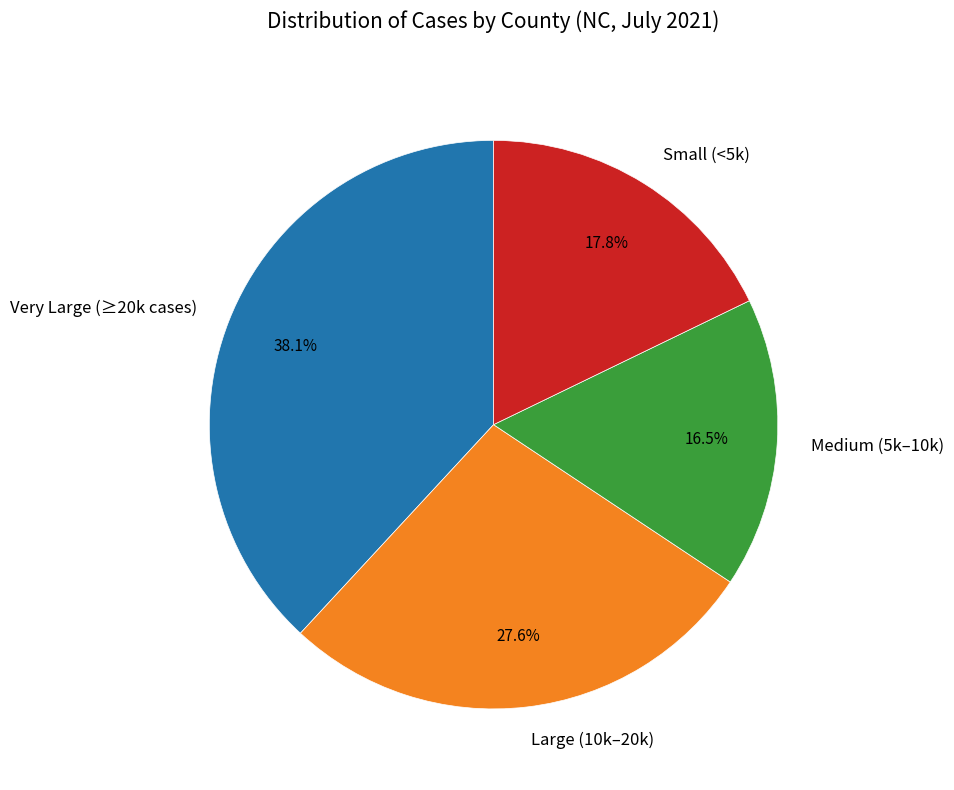

Combined, what portion of the pie is Medium (5k–10k) and Small (<5k)?

34.3%